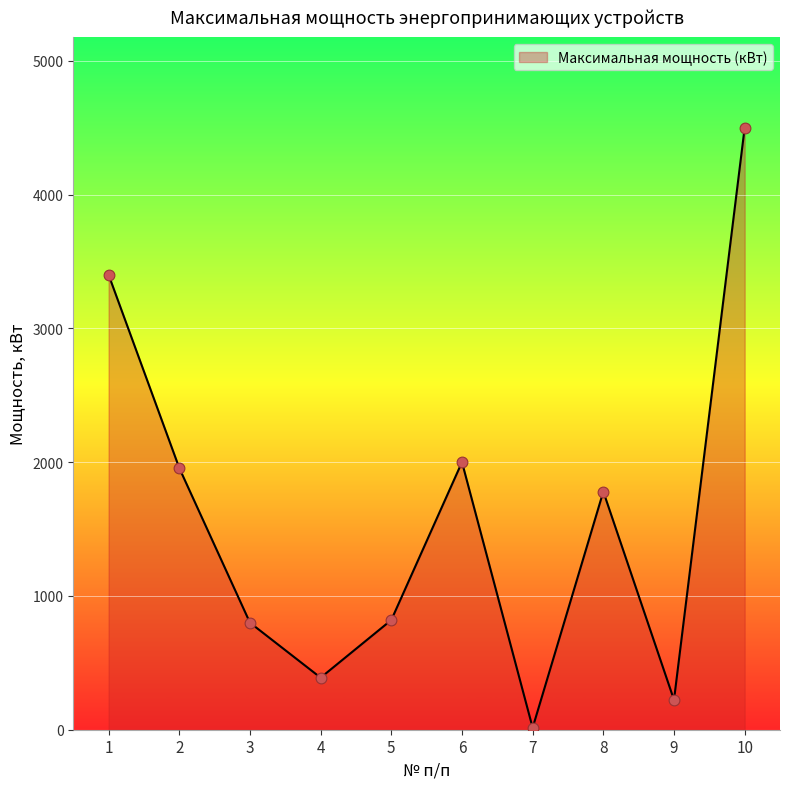

Between 9 and 2, which is larger?

2